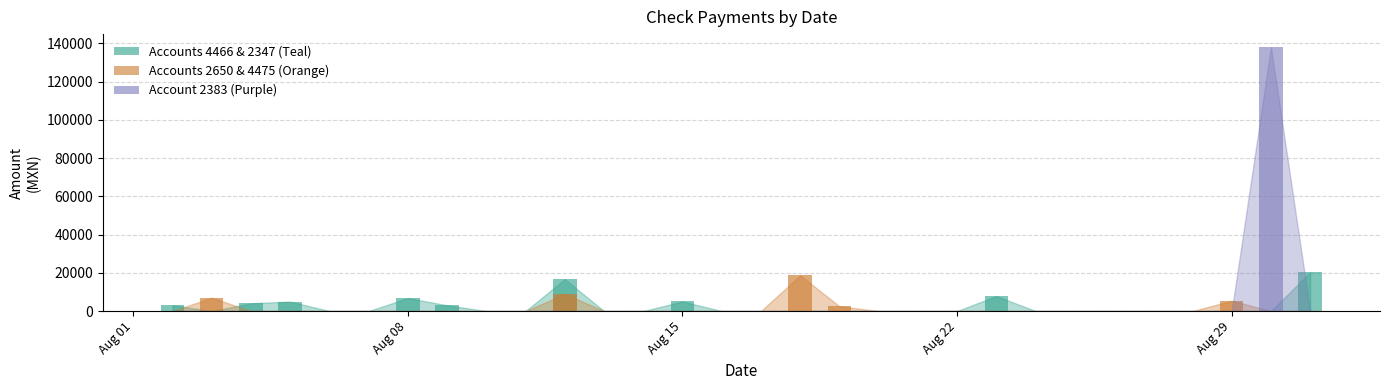

List the series in order of their peak value, lowest first.

Account 2650 & 4475 (bars), Account 4466 & 2347 (bars), Account 2383 (bars)